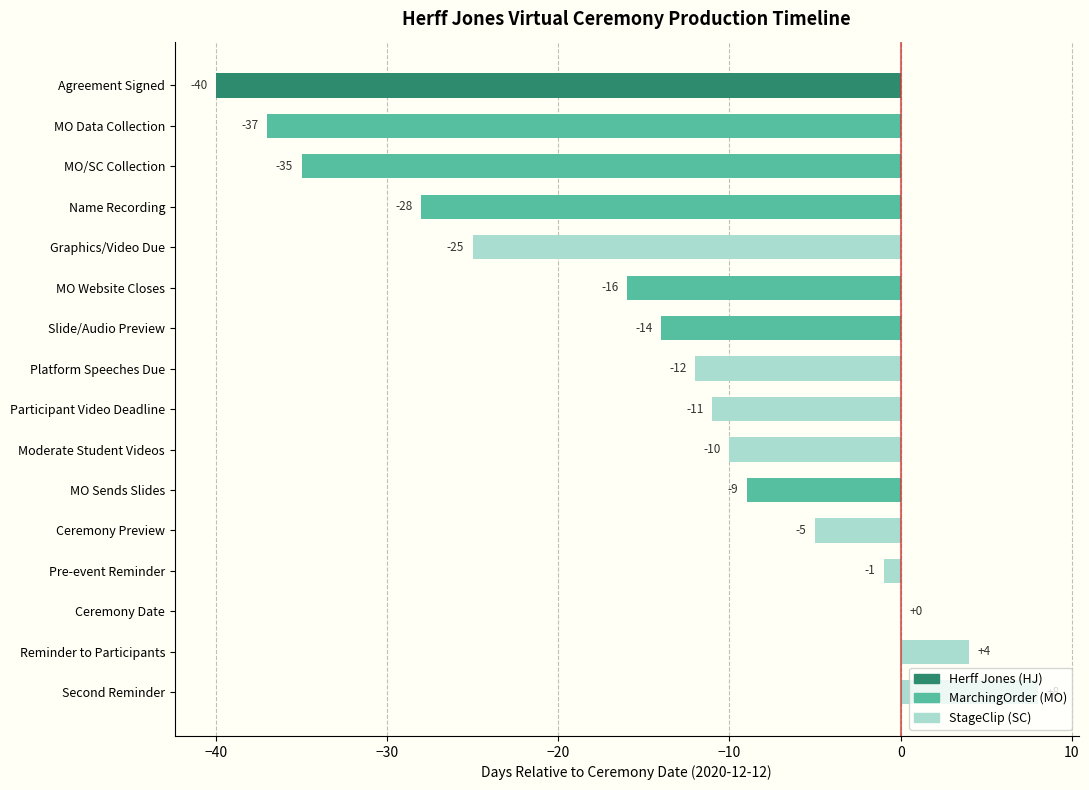

What is the change in value from Name Recording to Ceremony Date?

+28